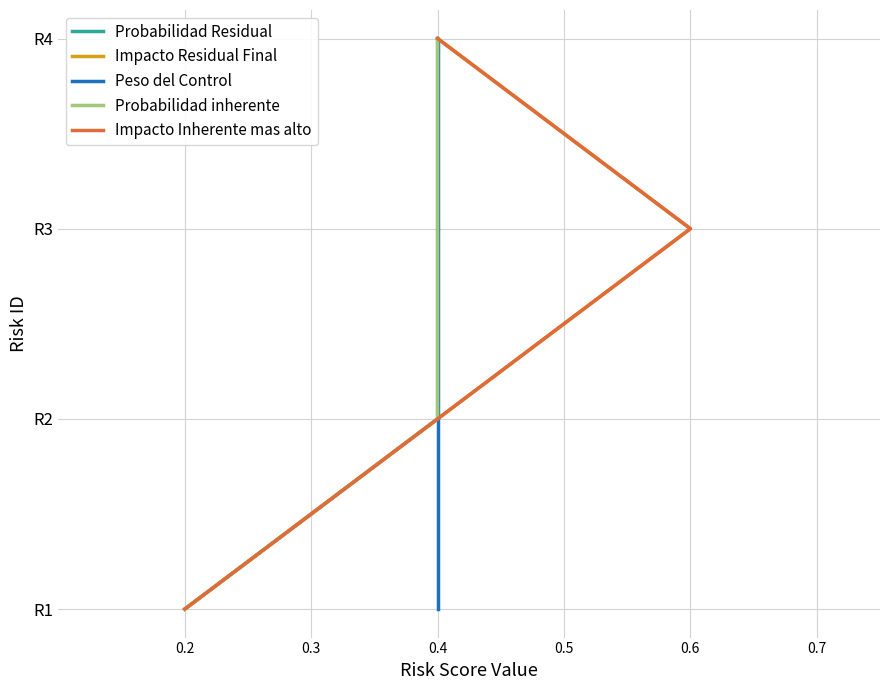

What is the value of the Impacto Residual Final point at the 3rd from the left?

2